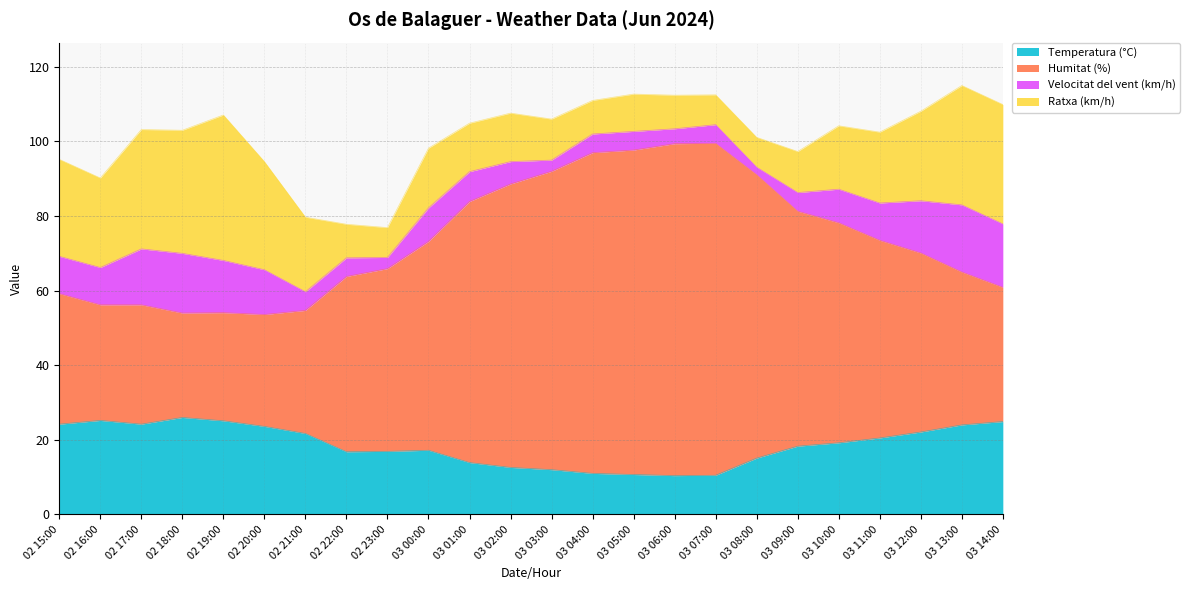

Which series changed the most between 03 01:00 and 03 07:00?

Humitat (%)